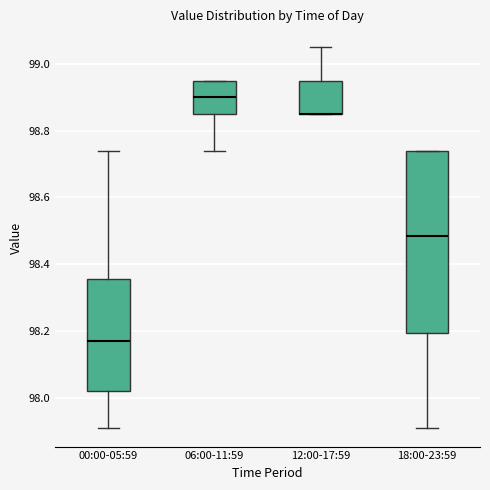

Reading left to right, transcribe this box plot: for each box, give where its median line is, the range the box spans, and where its two whiskers end, as read against the y-axis. The values are not printed on the chart, so give them approximately, as read against the axis.

00:00-05:59: median 98.18, box 98.02 to 98.36, whiskers 97.92 to 98.74
06:00-11:59: median 98.90, box 98.86 to 98.96, whiskers 98.74 to 98.96
12:00-17:59: median 98.86 (drawn on the box's lower edge), box 98.86 to 98.96, whiskers 98.86 to 99.06
18:00-23:59: median 98.48, box 98.20 to 98.74, whiskers 97.92 to 98.74